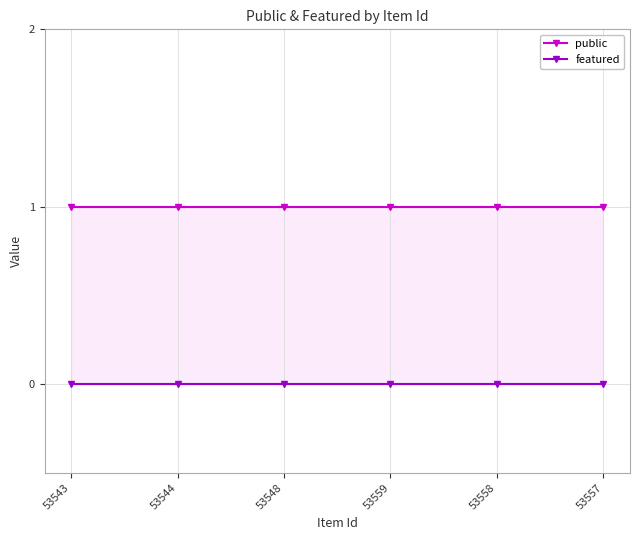

What is the value of the public point at the 3rd from the left?

1